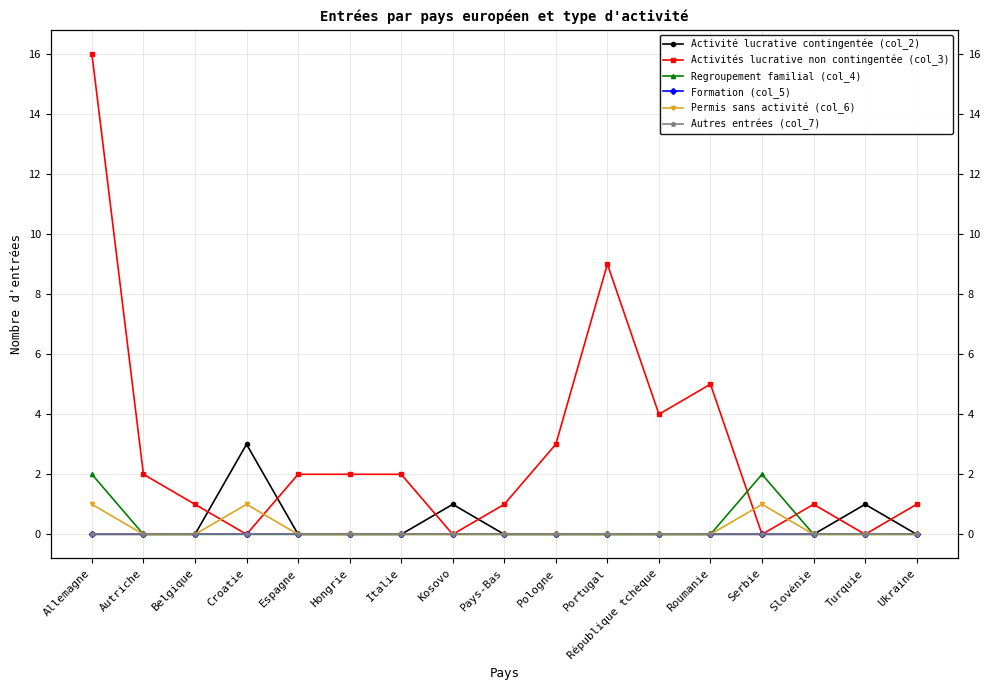

How many lines are shown in the chart?

6